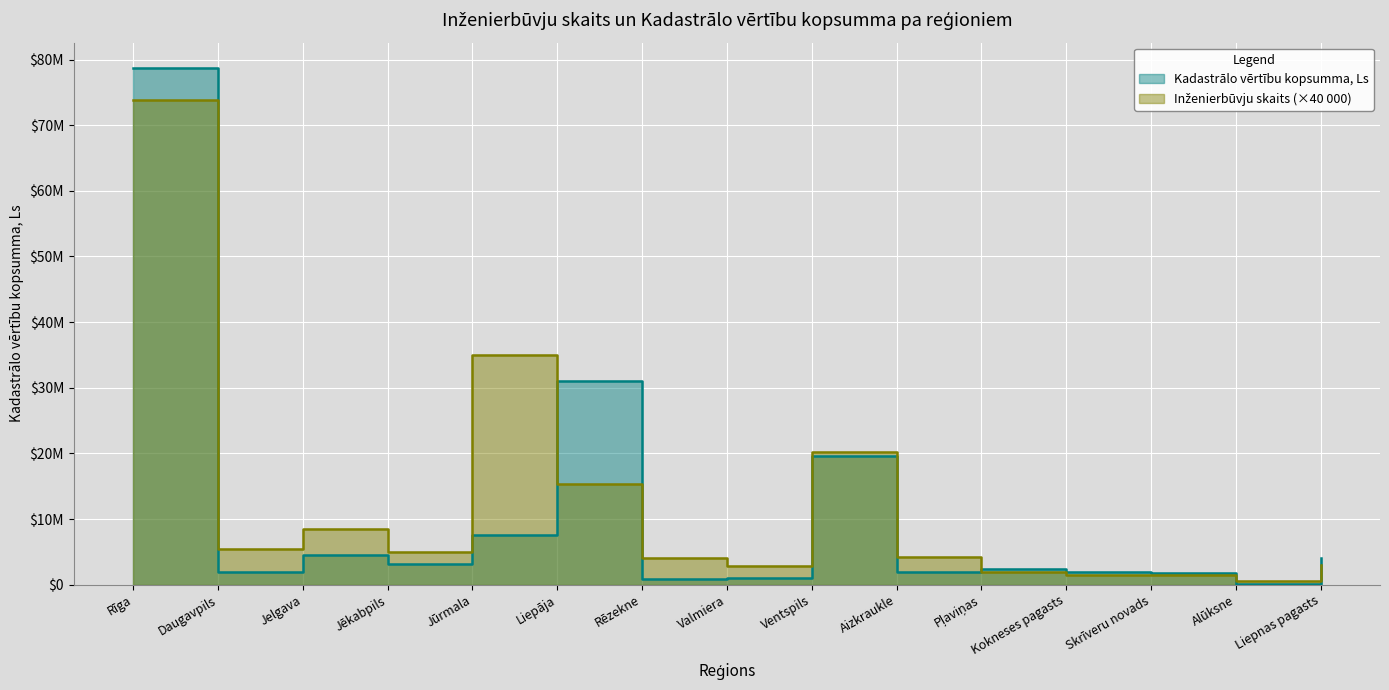

What are all the series names shown in the legend?

Kadastrālo vērtību kopsumma, Ls, Inženierbūvju skaits